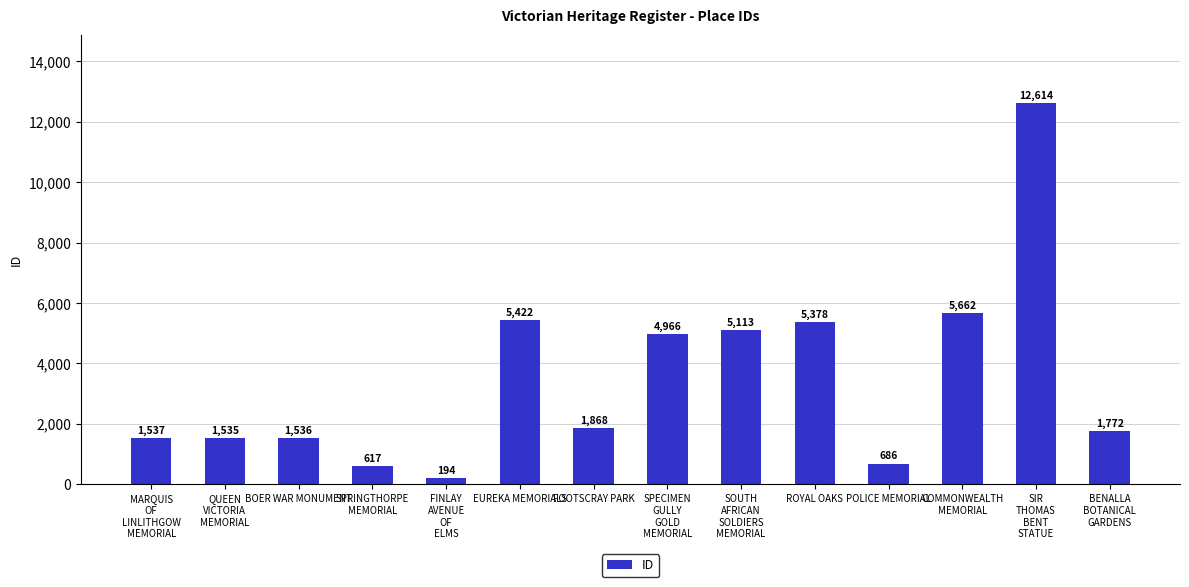

Are the bars horizontal?

No